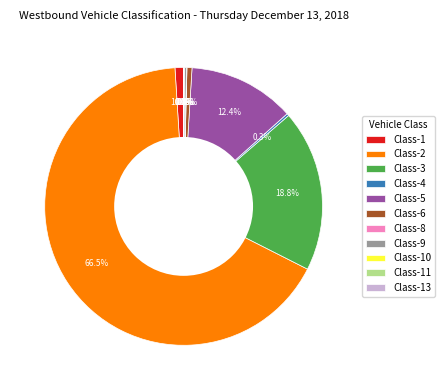

What portion of the pie excludes Class-3?

81.2%